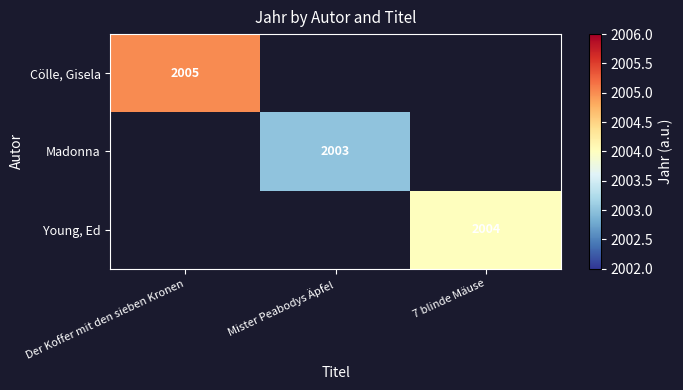

The Madonna series shows 2003 at Mister Peabodys Äpfel. True or false?

True